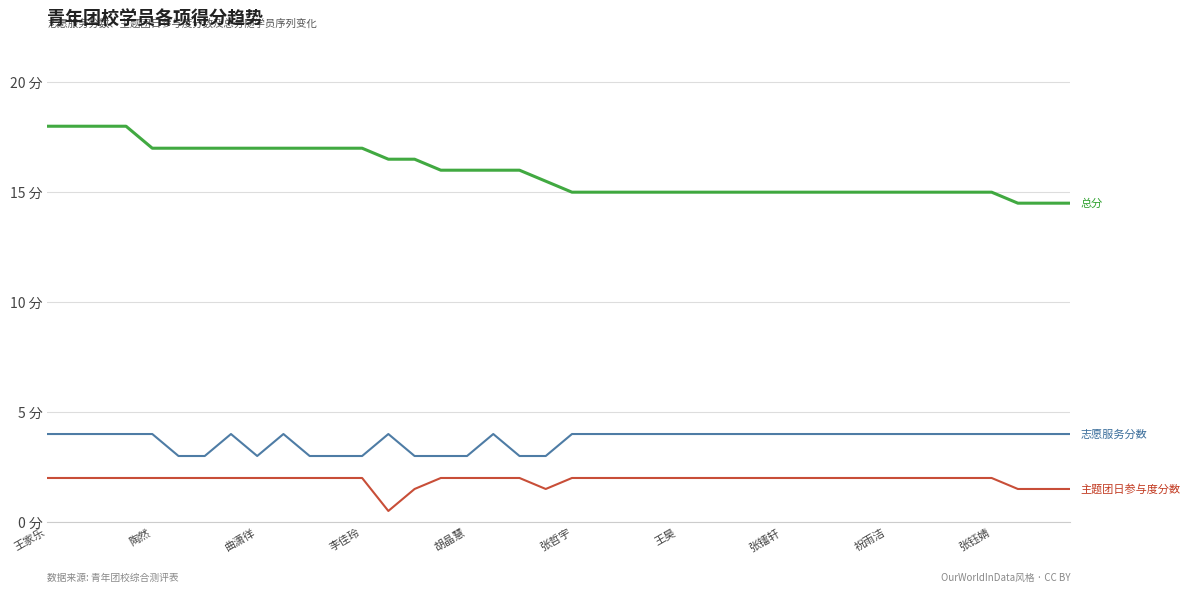

Is this an area chart (filled region under the line)?

No